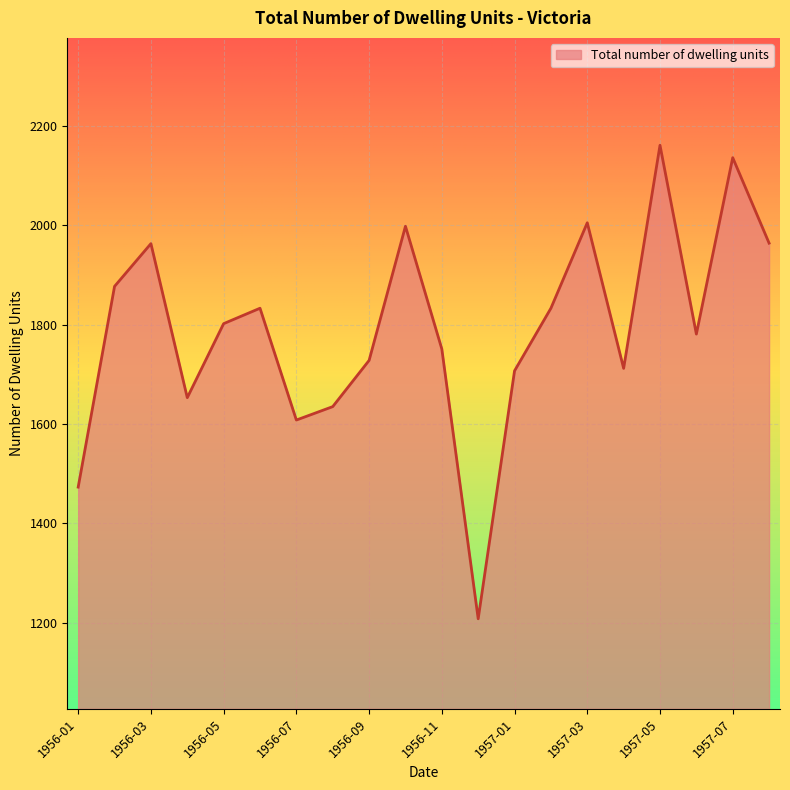

What is the minimum value shown in the chart?

1208